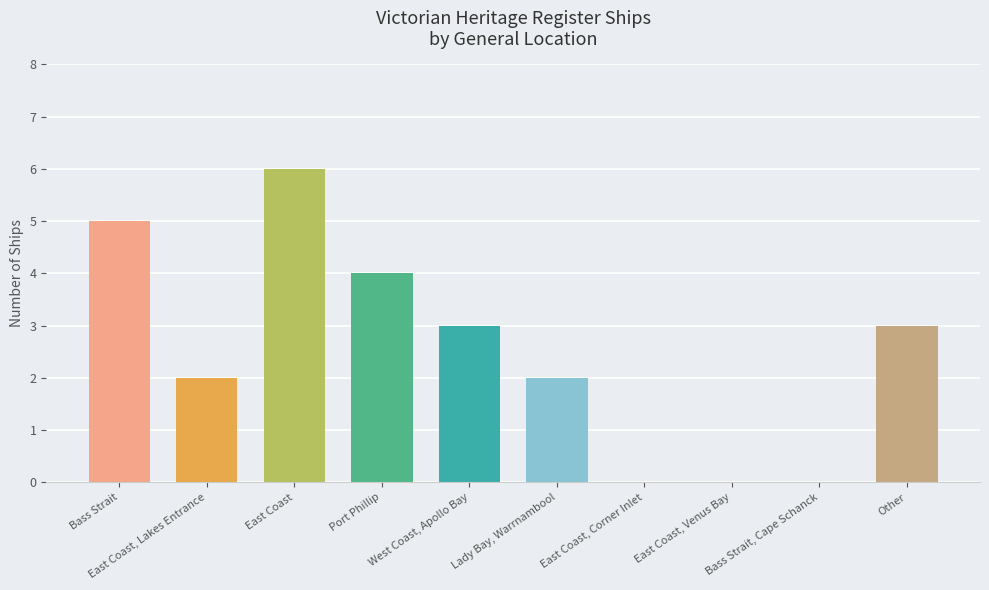

What is the difference between the values at Bass Strait and Lady Bay, Warrnambool?

3